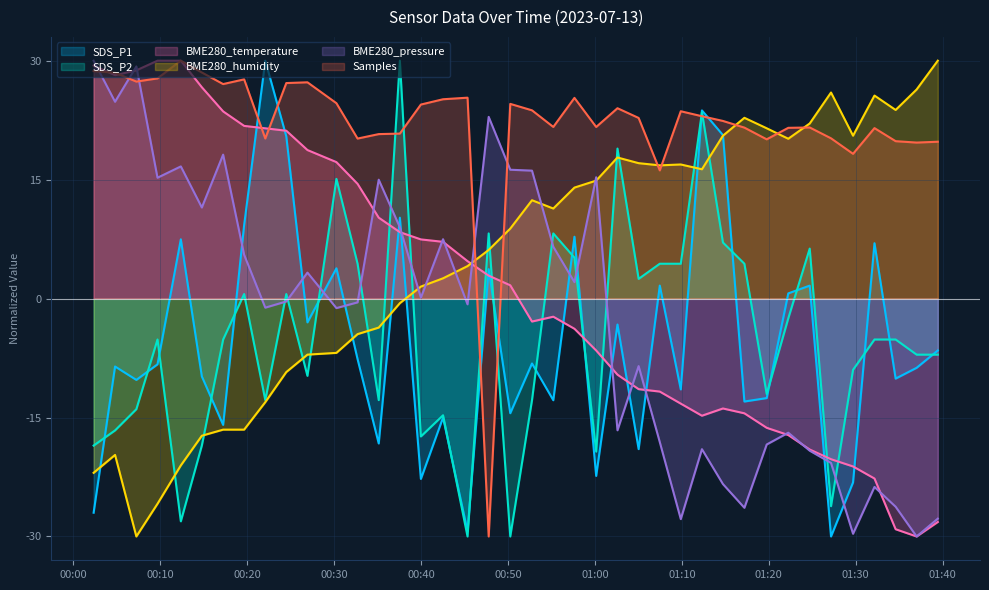

Which series ends up on top after the final intersection of BME280_temperature and BME280_humidity?

BME280_humidity